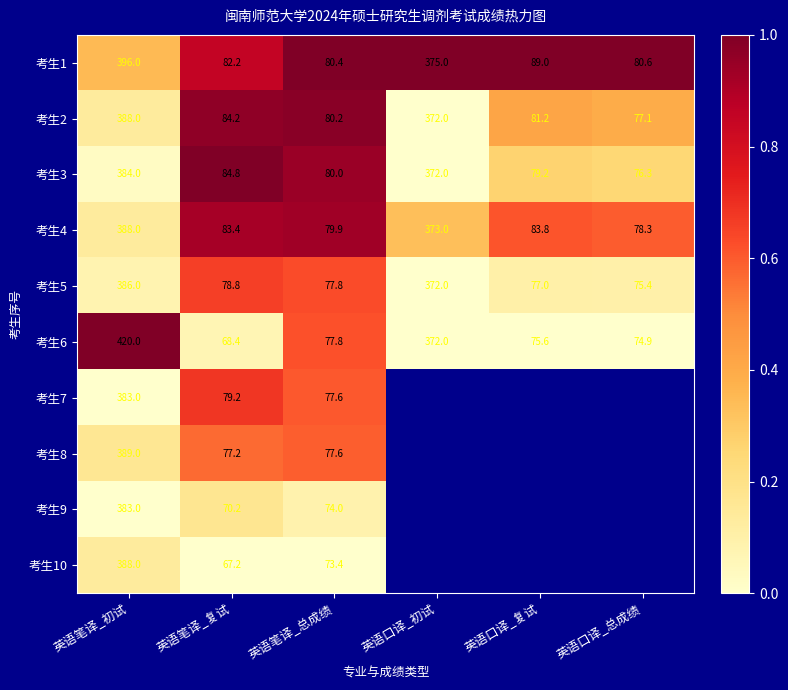

The 考生1 series shows 1.4 at 英语口译_复试. True or false?

False